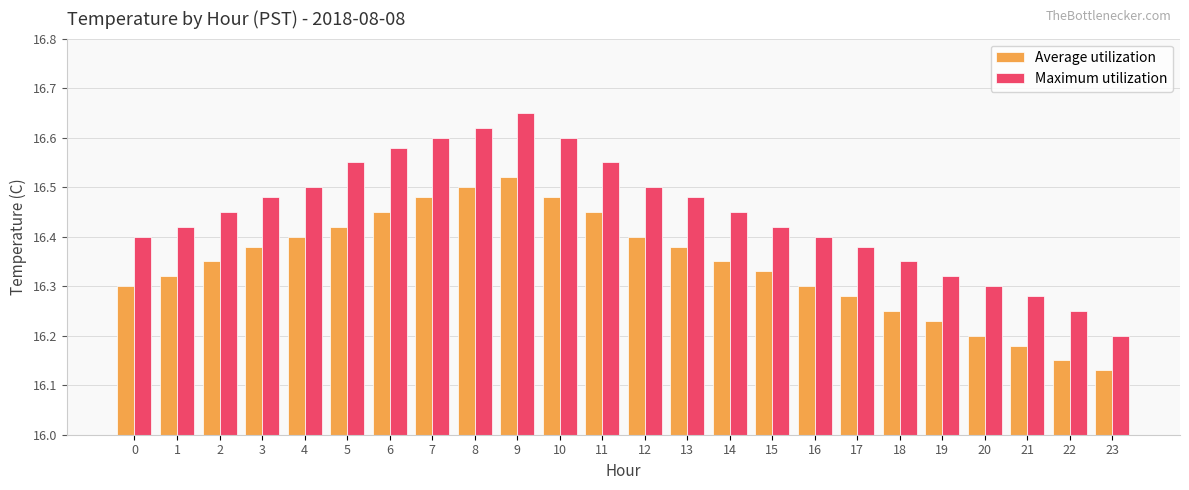

What are all the series names shown in the legend?

Average utilization, Maximum utilization